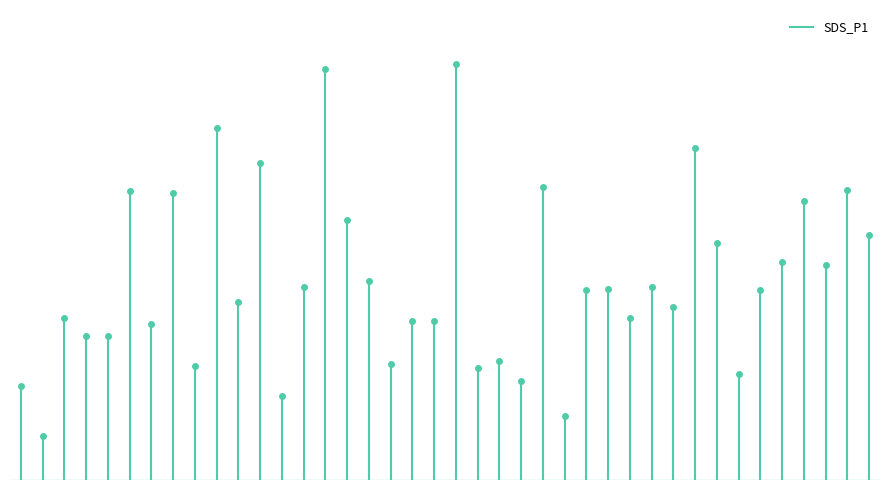

How many lines are shown in the chart?

1